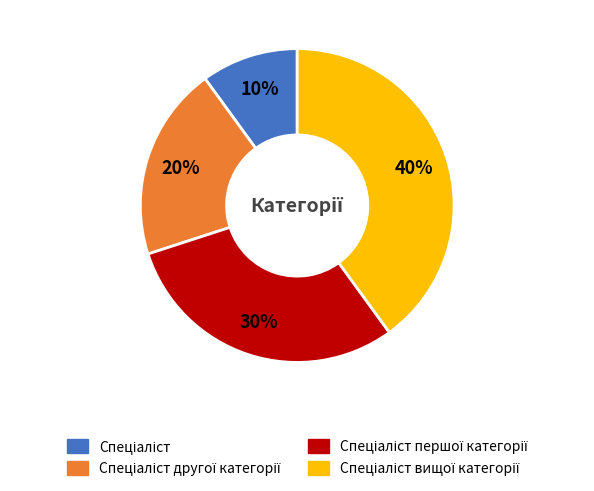

To the nearest percent, what is the difference between the largest and smallest slice percentages?

30%